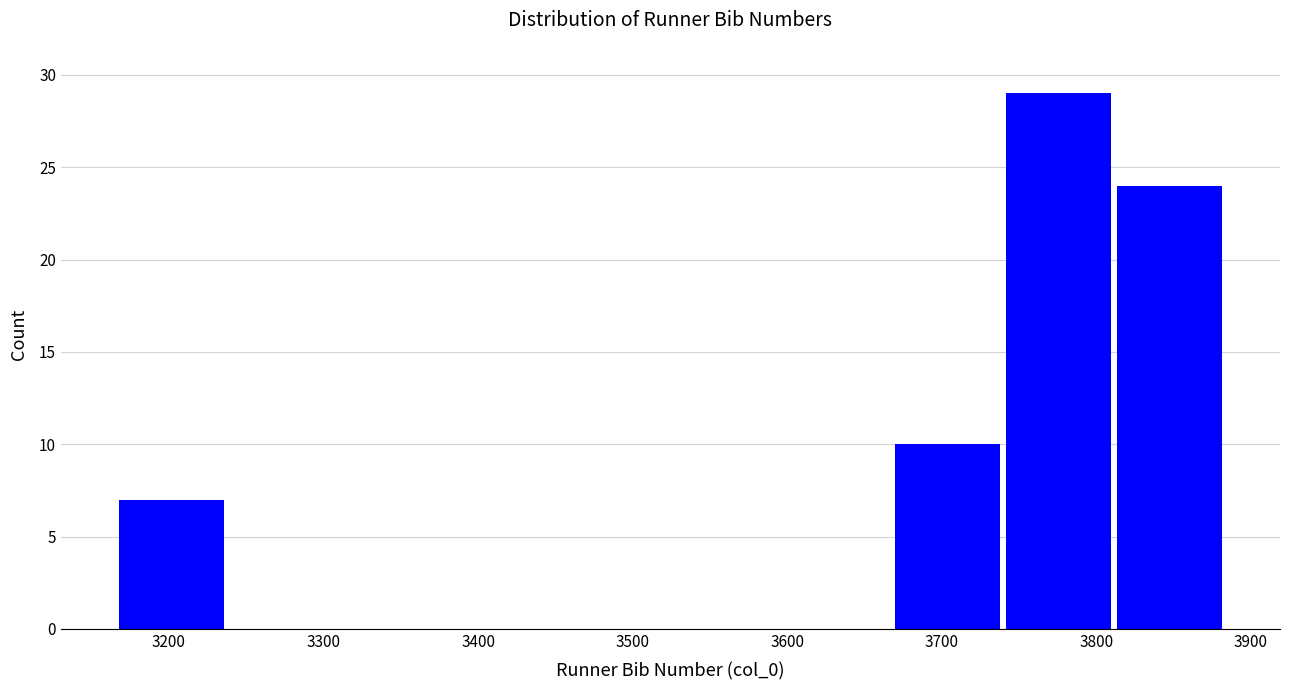

Which range on the x-axis has the tallest bar?

3740 to 3810